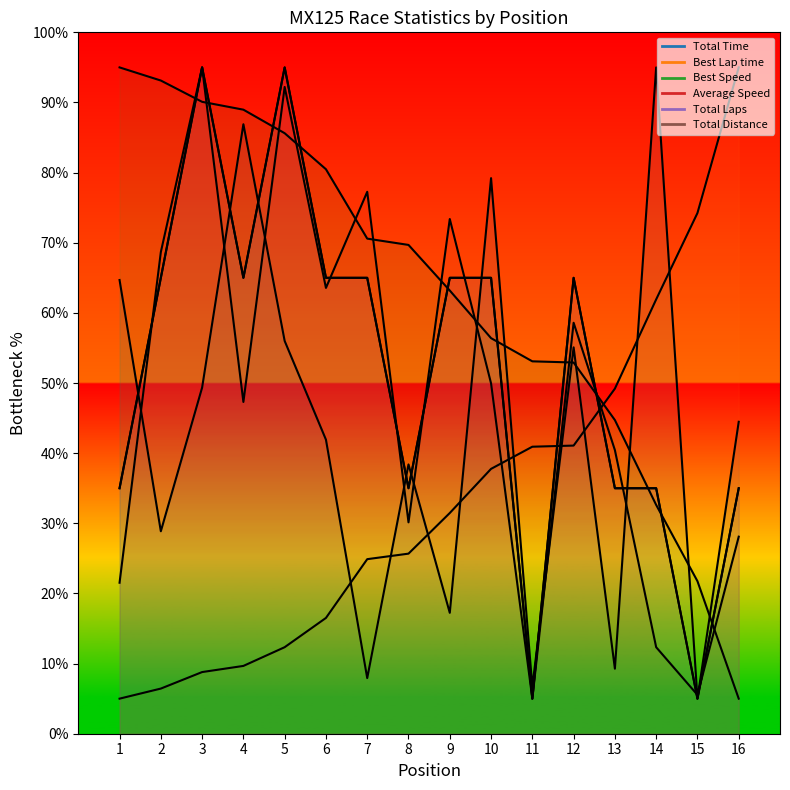

How many data points in Total Laps are above 64?

9